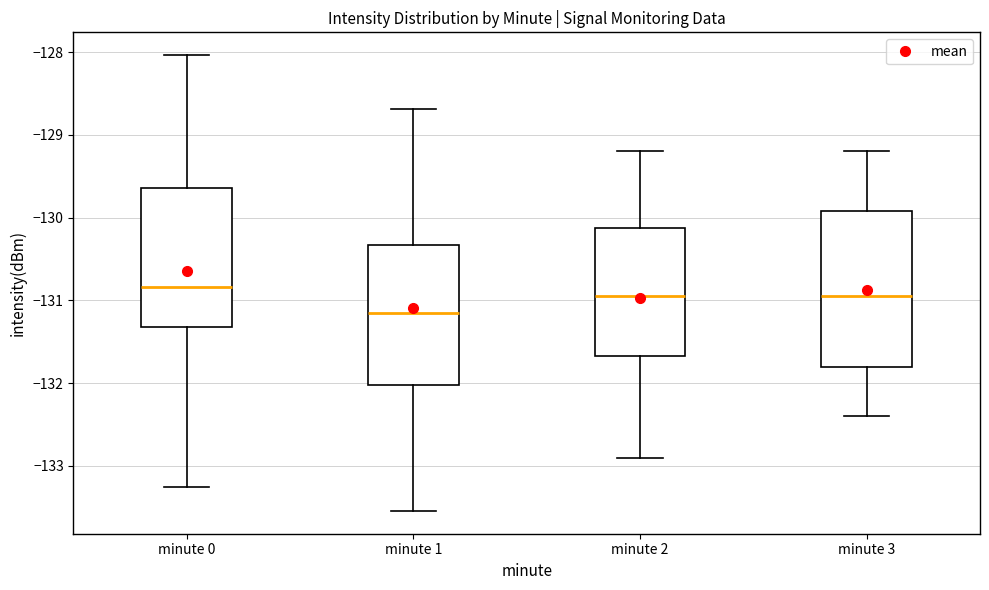

Reading left to right, read every box against the y-axis: the position of its median line, the range the box covers, and the ends of its whiskers. The values are not printed on the chart, so give them approximately, as read against the axis.

minute 0: median -130.8, box -131.3 to -129.6, whiskers -133.3 to -128.0
minute 1: median -131.1, box -132.0 to -130.3, whiskers -133.5 to -128.7
minute 2: median -130.9, box -131.7 to -130.1, whiskers -132.9 to -129.2
minute 3: median -130.9, box -131.8 to -129.9, whiskers -132.4 to -129.2